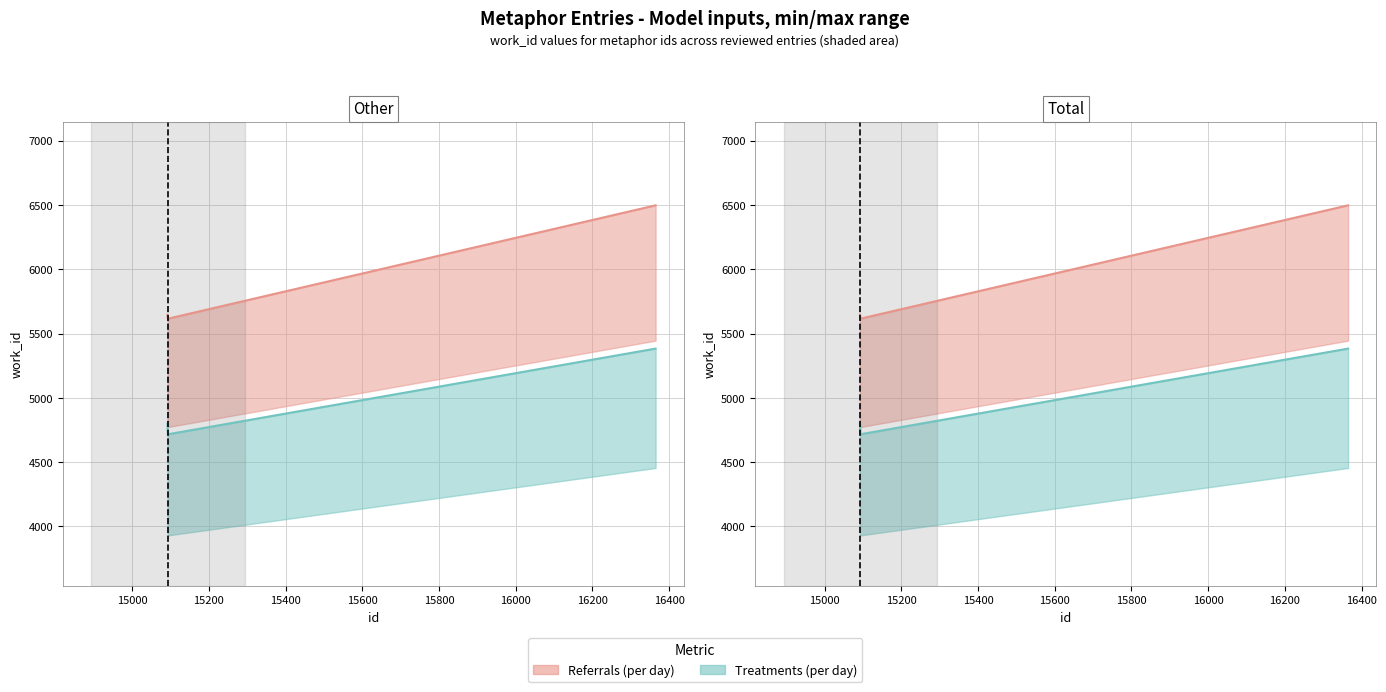

How many values are below 5646?

1